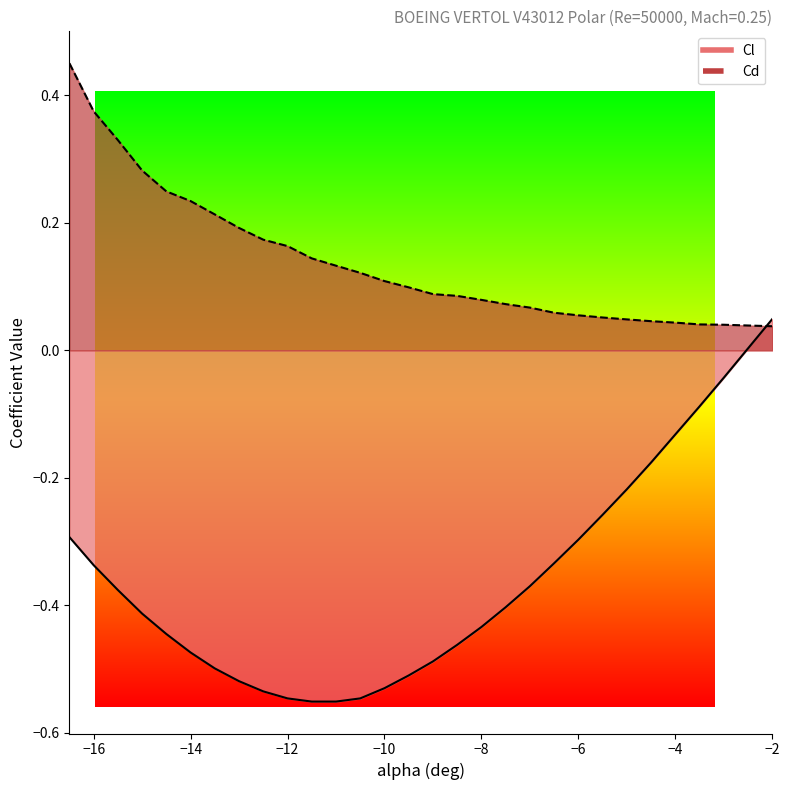

What is the sum of the Cd values at -8.5 and -9.5?

0.2